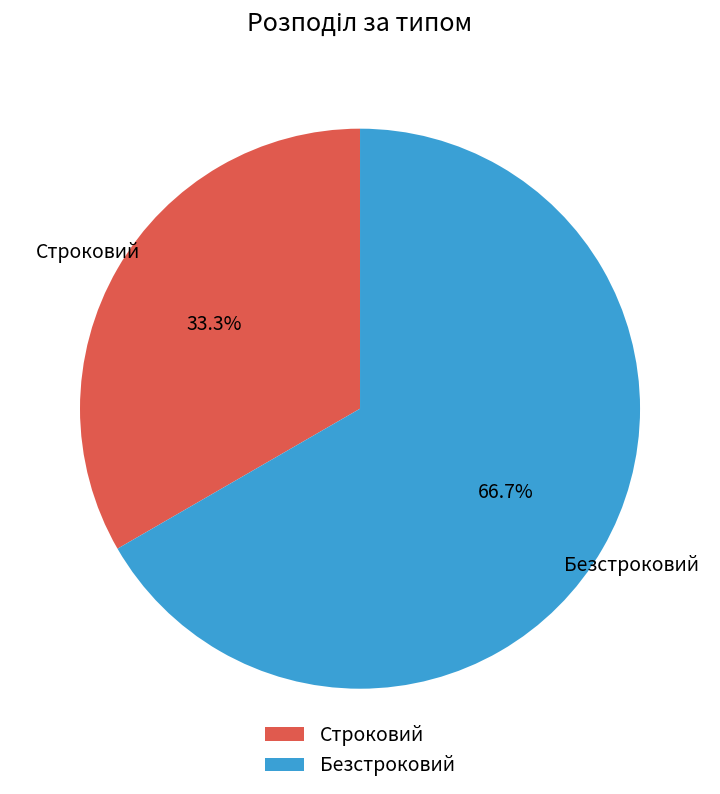

Is it true that Строковий is 21% of the pie?

False